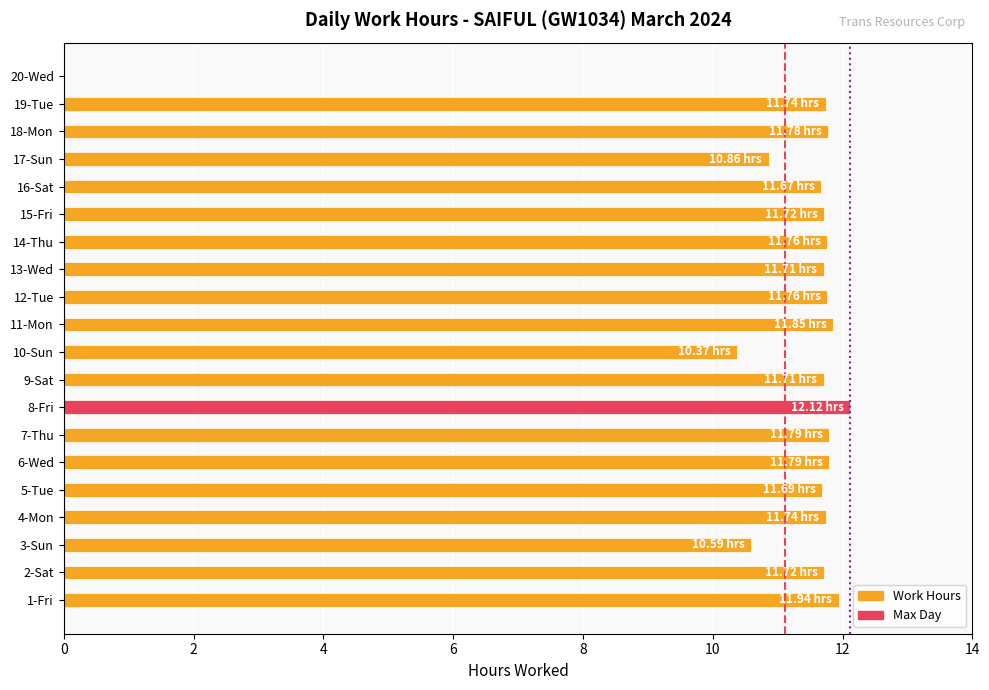

What is the maximum value shown in the chart?

12.1